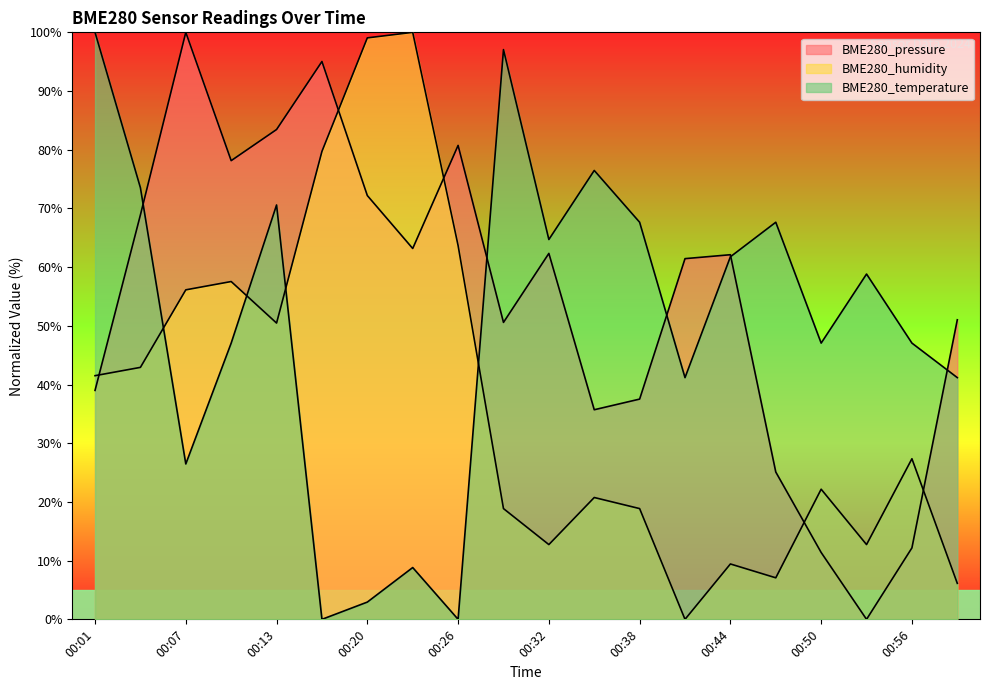

What is the difference between the maximum and minimum values in the BME280_humidity series?

100.0